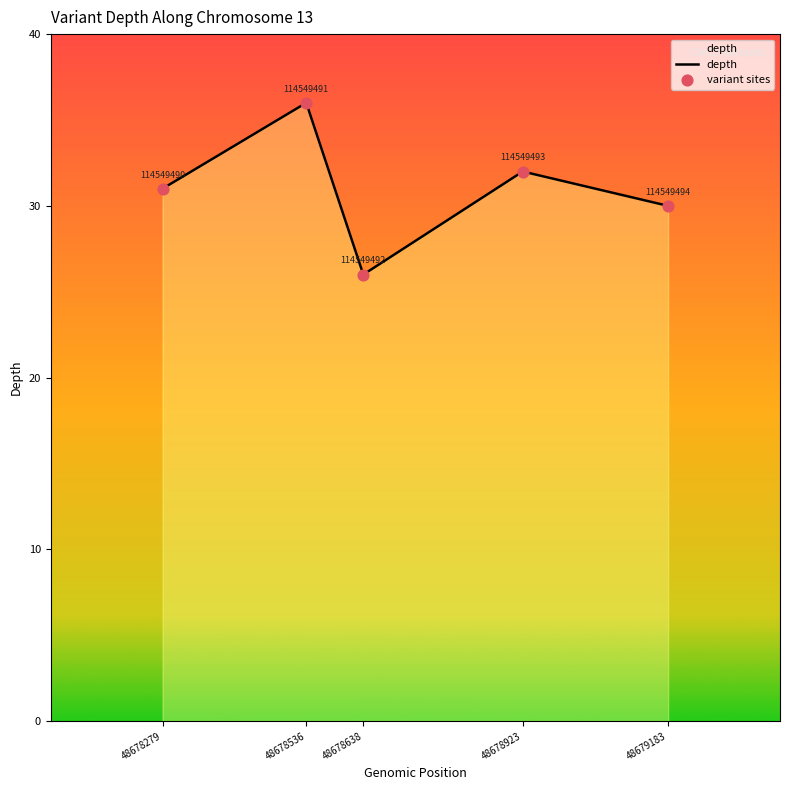

What is the change in value from 48678536 to 48678638?

-10